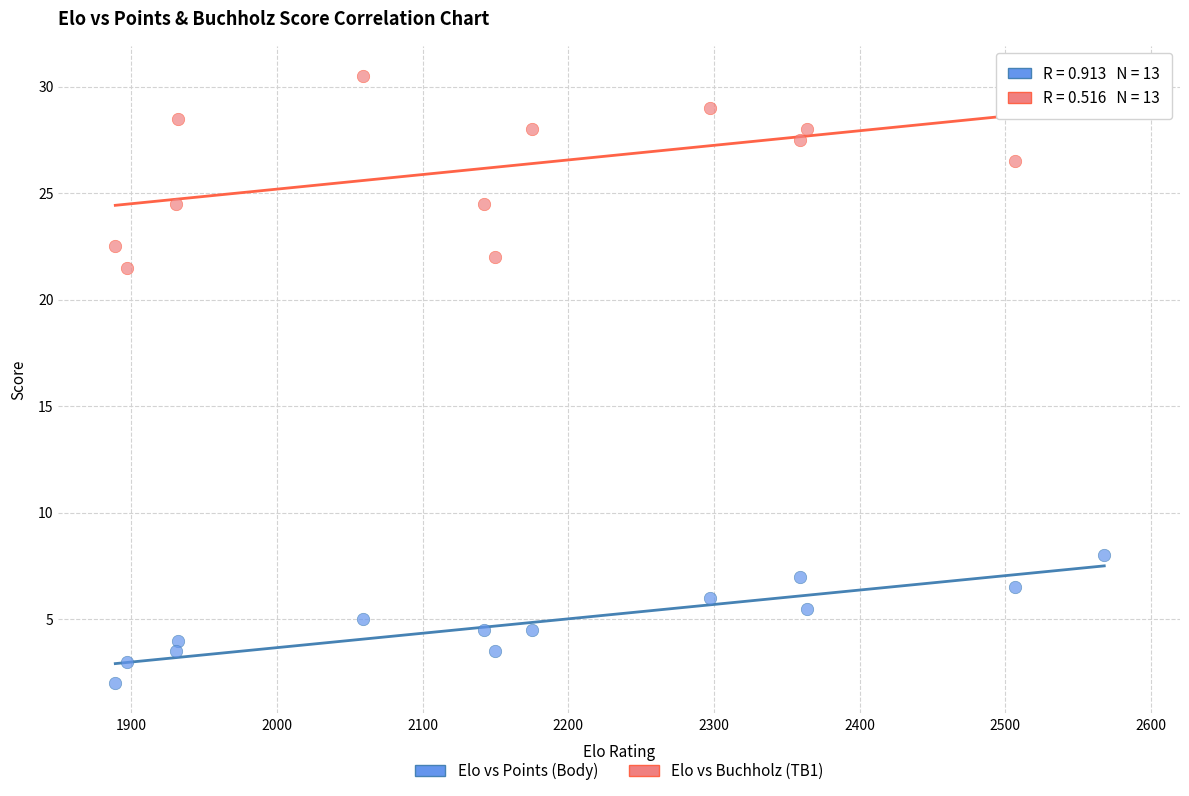

What are all the series names shown in the legend?

Elo vs Points (Body), Elo vs Buchholz (TB1)